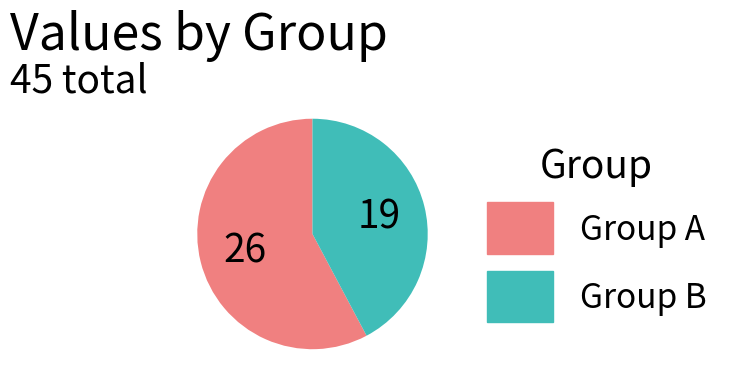

Does any single category account for the majority?

Yes